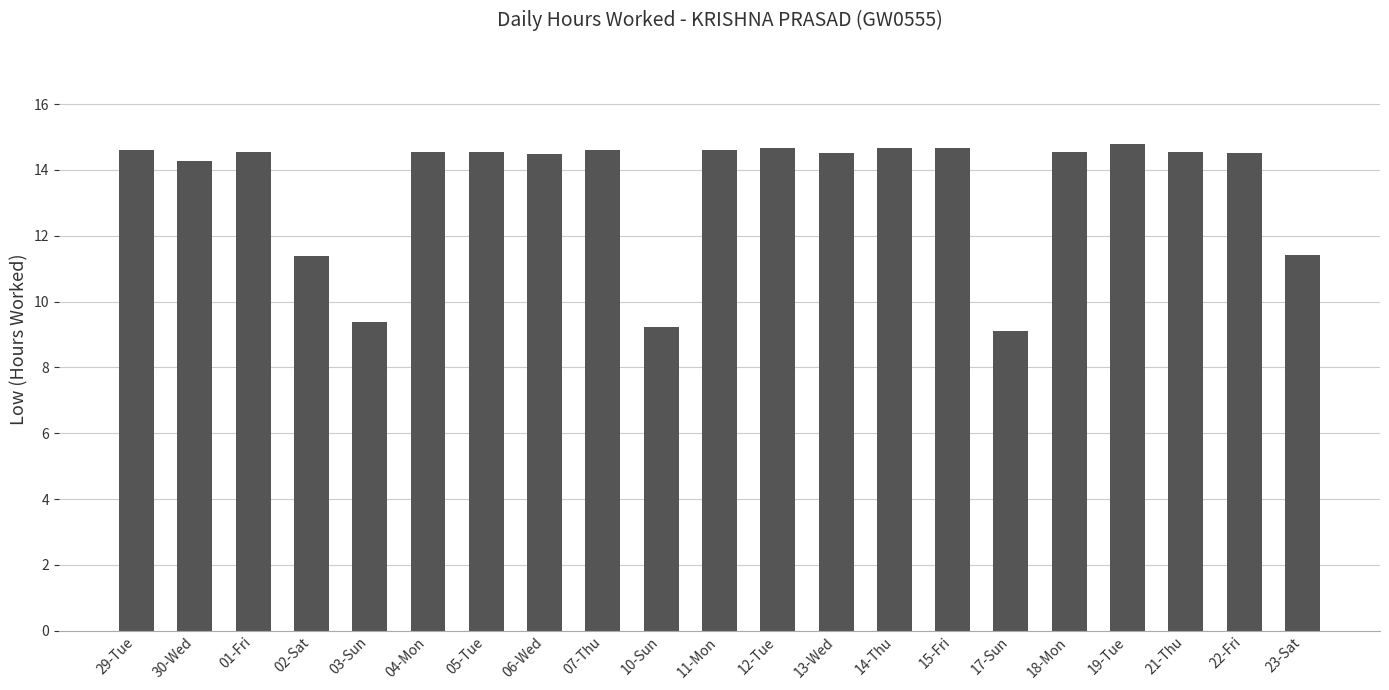

How many bars are there in total?

21